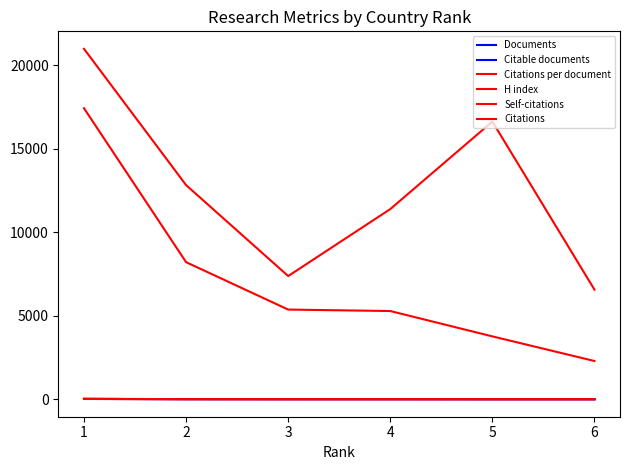

At which label is Citable documents closest to 9?

2